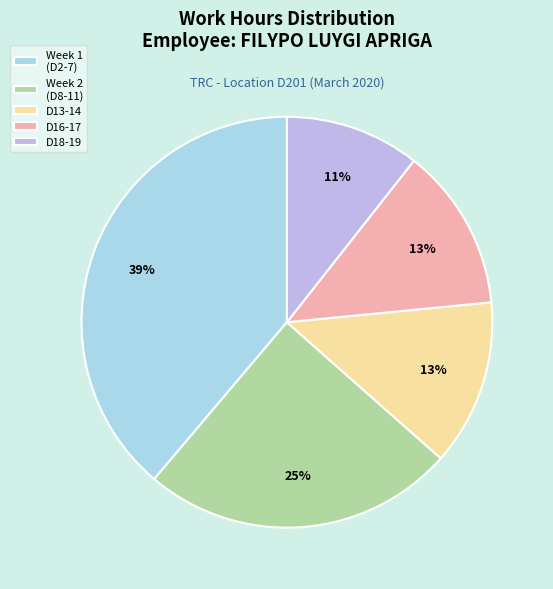

Between D13-14 and D18-19, which is larger?

D13-14